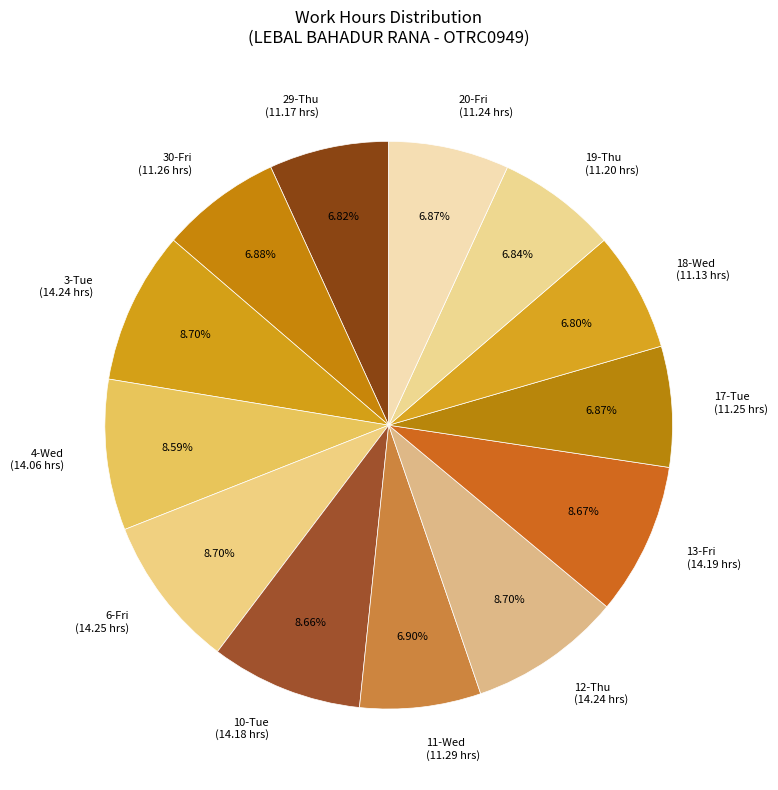

Approximately how many times larger is the value at 12-Thu compared to 29-Thu?

1.3